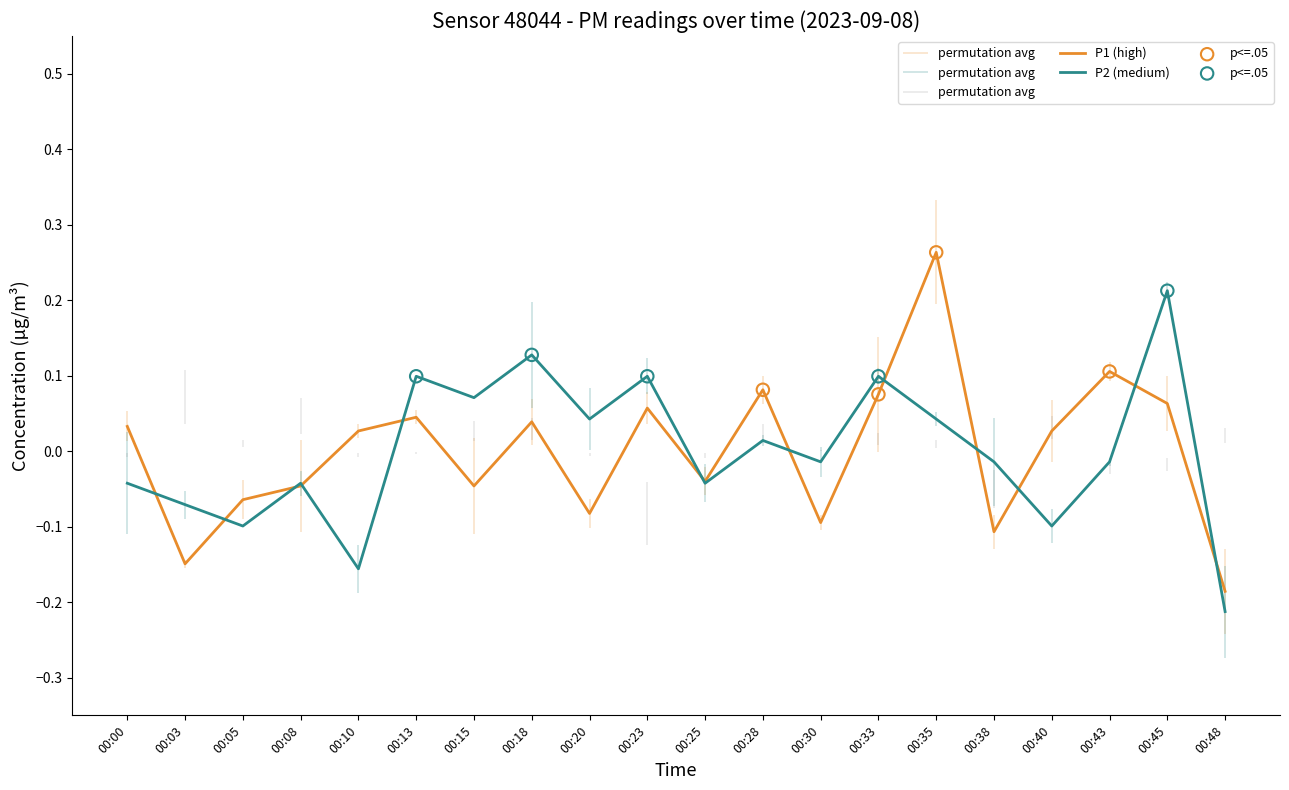

Which series reaches the maximum Y coordinate?

P1